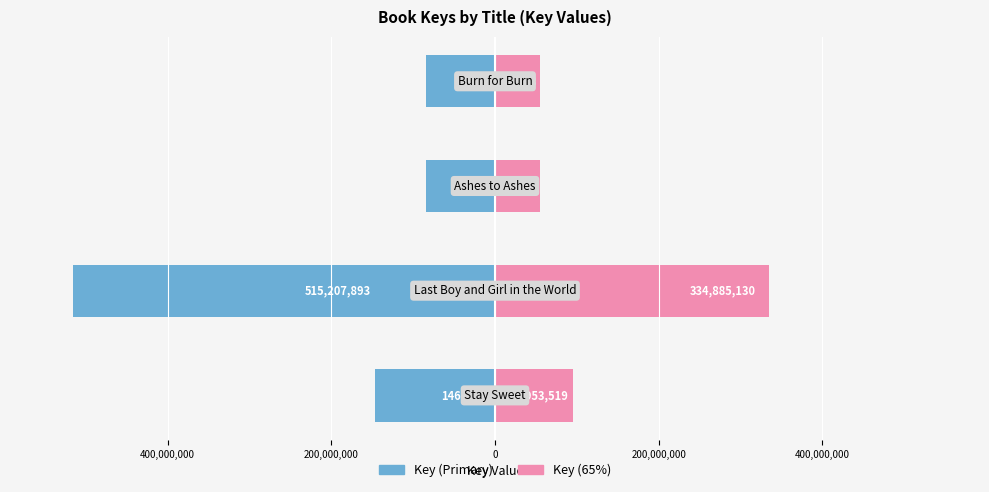

What is the difference between the maximum and minimum values in the Key (left) series?

430752488